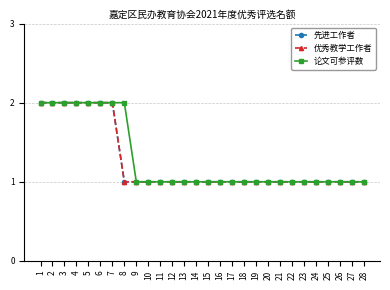

Which category has the lowest value across all series?

8